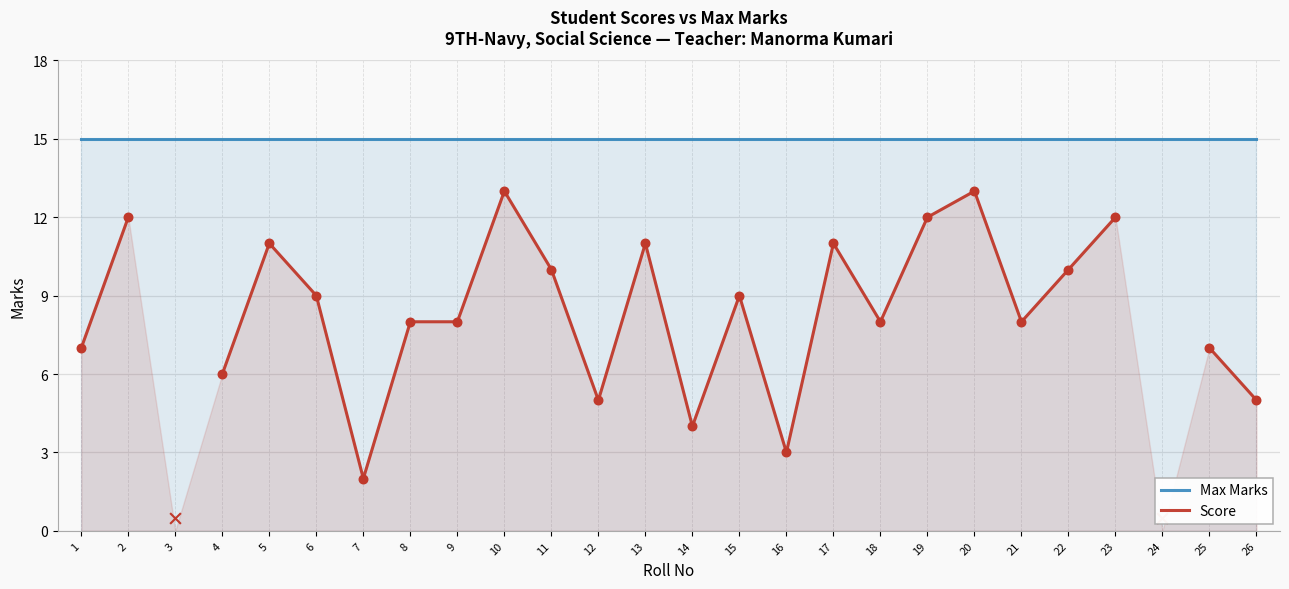

Which series reaches the maximum Y coordinate?

Max Marks